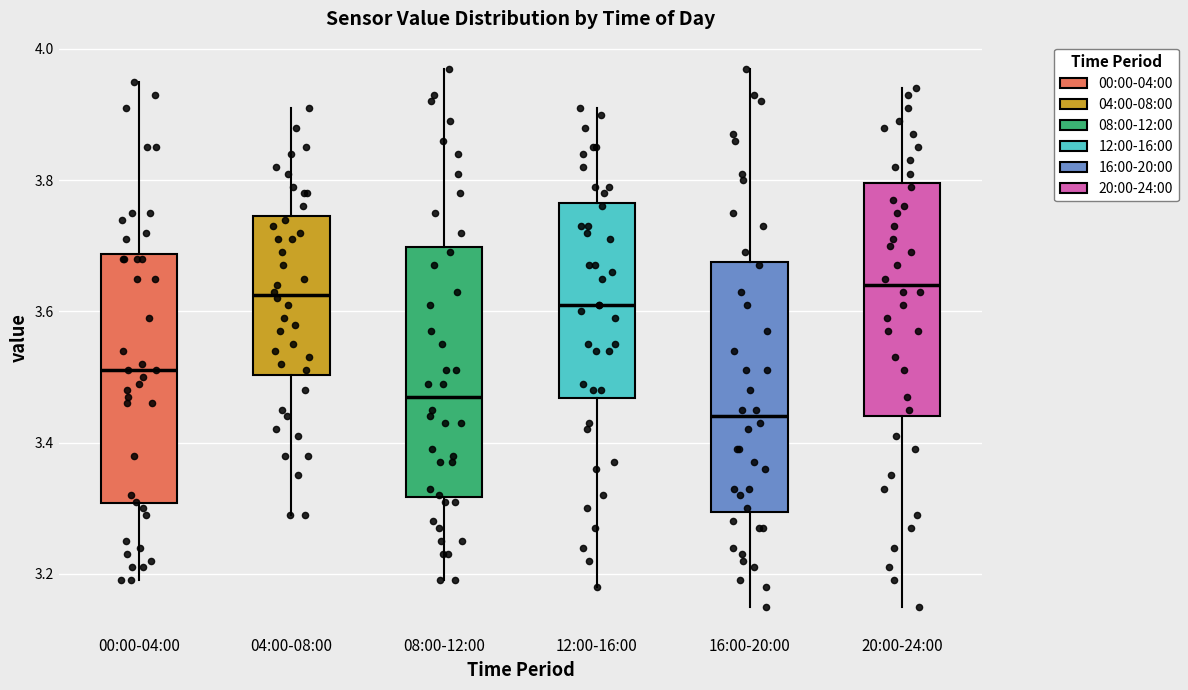

Reading left to right, read every box against the y-axis: the position of its median line, the range the box covers, and the ends of its whiskers. The values are not printed on the chart, so give them approximately, as read against the axis.

00:00-04:00: median 3.52, box 3.30 to 3.68, whiskers 3.20 to 3.96
04:00-08:00: median 3.62, box 3.50 to 3.74, whiskers 3.30 to 3.92
08:00-12:00: median 3.48, box 3.32 to 3.70, whiskers 3.20 to 3.98
12:00-16:00: median 3.62, box 3.46 to 3.76, whiskers 3.18 to 3.92
16:00-20:00: median 3.44, box 3.30 to 3.68, whiskers 3.16 to 3.98
20:00-24:00: median 3.64, box 3.44 to 3.80, whiskers 3.16 to 3.94